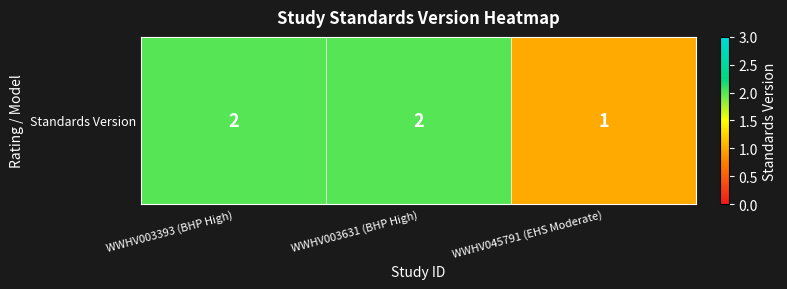

Rank the categories by value from highest to lowest.

WWHV003393 (BHP High), WWHV003631 (BHP High), WWHV045791 (EHS Moderate)